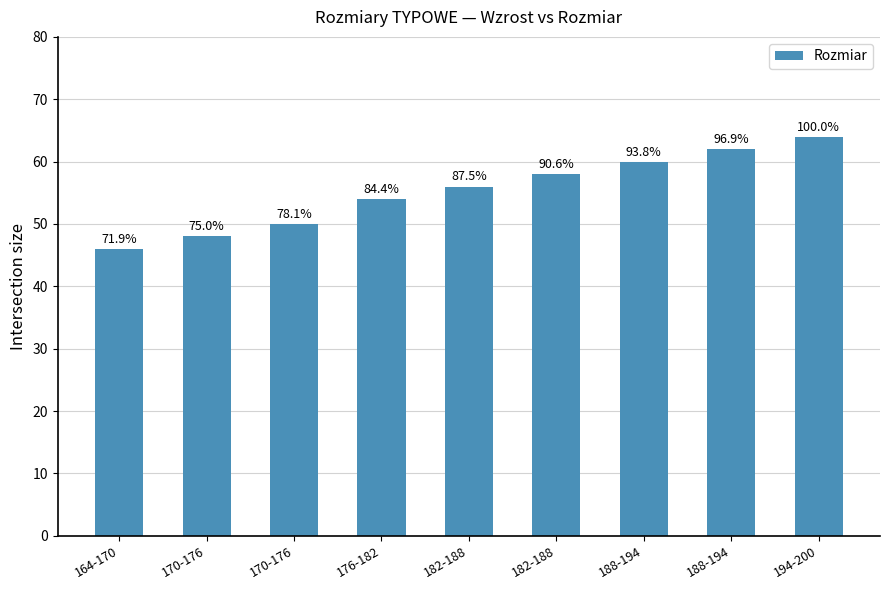

What is the change in value from 164-170 to 170-176?

+4